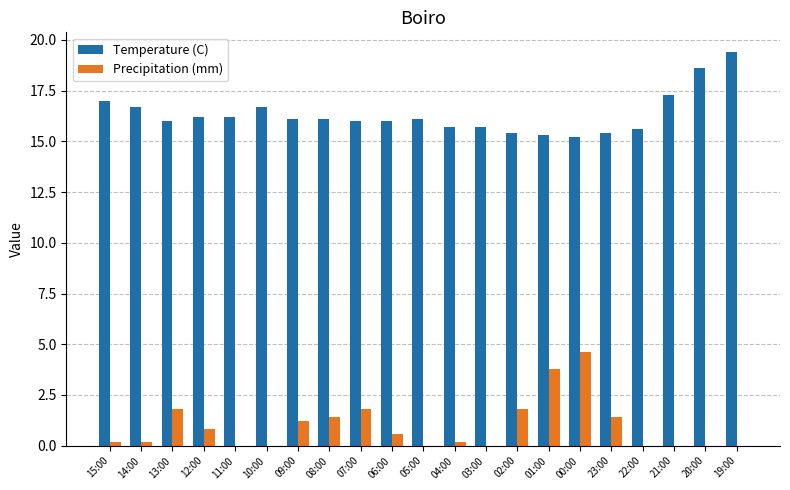

Is the value of Temperature (C) at 23:00 greater than the value of Precipitation (mm) at 00:00?

Yes